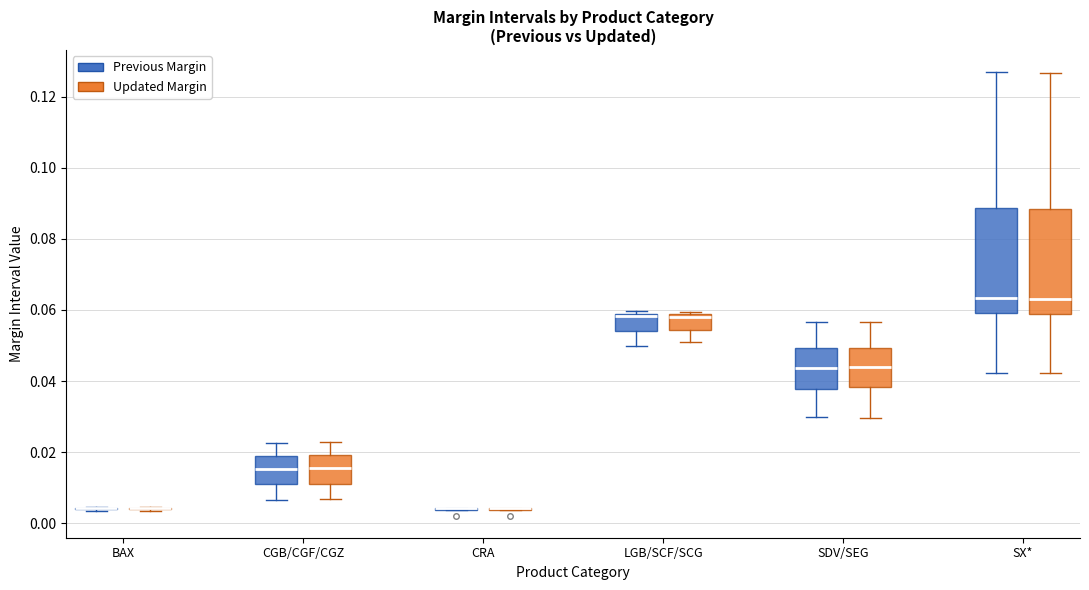

Reading left to right, read every box against the y-axis: the position of its median line, the range the box covers, and the ends of its whiskers. The values are not printed on the chart, so give them approximately, as read against the axis.

BAX (Previous Margin): box collapsed to a line at 0.004, whiskers 0.004 to 0.004
BAX (Updated Margin): box collapsed to a line at 0.004, whiskers 0.004 to 0.004
CGB/CGF/CGZ (Previous Margin): median 0.016, box 0.010 to 0.018, whiskers 0.006 to 0.022
CGB/CGF/CGZ (Updated Margin): median 0.016, box 0.012 to 0.020, whiskers 0.006 to 0.022
CRA (Previous Margin): box collapsed to a line at 0.004, whiskers 0.004 to 0.004
CRA (Updated Margin): box collapsed to a line at 0.004, whiskers 0.004 to 0.004
LGB/SCF/SCG (Previous Margin): median 0.058 (just below the box's upper edge), box 0.054 to 0.058, whiskers 0.050 to 0.060
LGB/SCF/SCG (Updated Margin): median 0.058 (just below the box's upper edge), box 0.054 to 0.058, whiskers 0.050 to 0.060
SDV/SEG (Previous Margin): median 0.044, box 0.038 to 0.050, whiskers 0.030 to 0.056
SDV/SEG (Updated Margin): median 0.044, box 0.038 to 0.050, whiskers 0.030 to 0.056
SX* (Previous Margin): median 0.064, box 0.060 to 0.088, whiskers 0.042 to 0.126
SX* (Updated Margin): median 0.064, box 0.058 to 0.088, whiskers 0.042 to 0.126